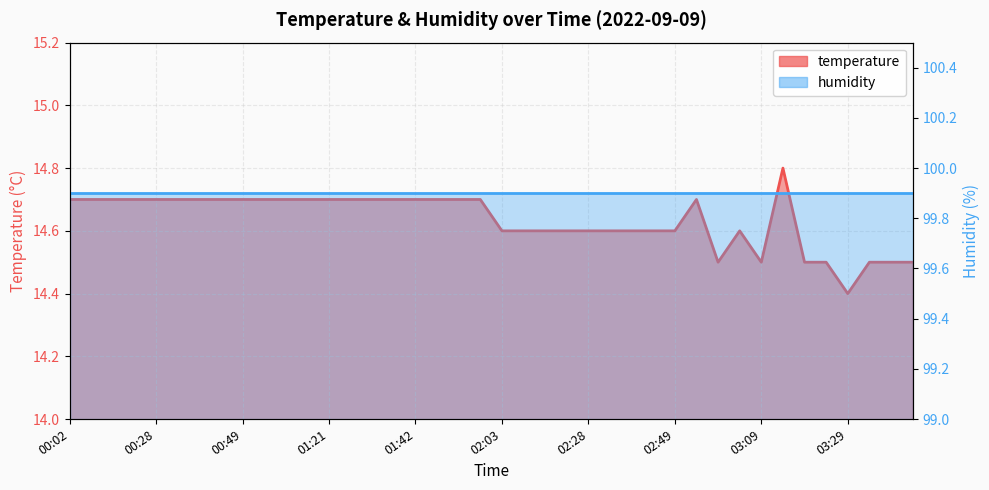

What is the label of the 5th point from the left?

00:28